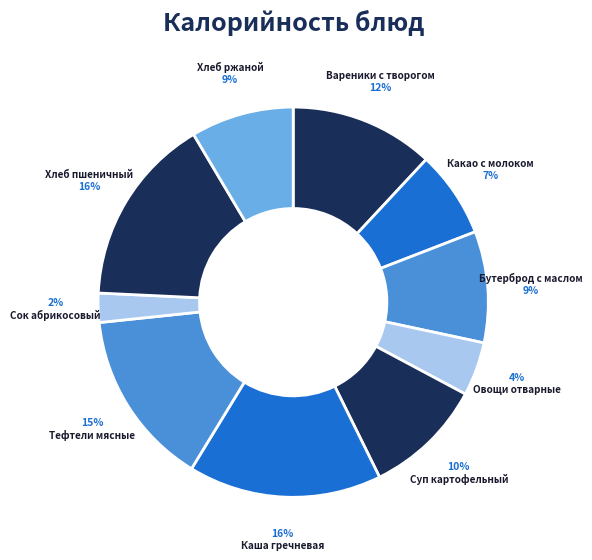

Between Тефтели мясные and Каша гречневая, which is larger?

Каша гречневая